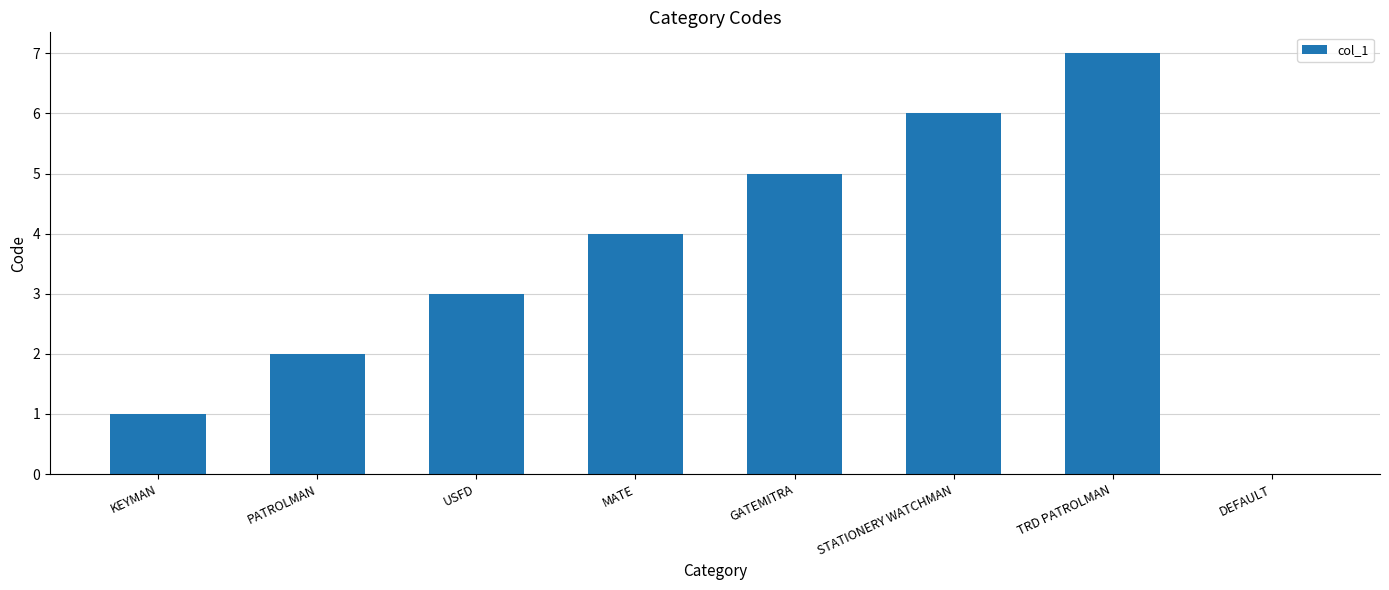

Read the value at GATEMITRA.

5